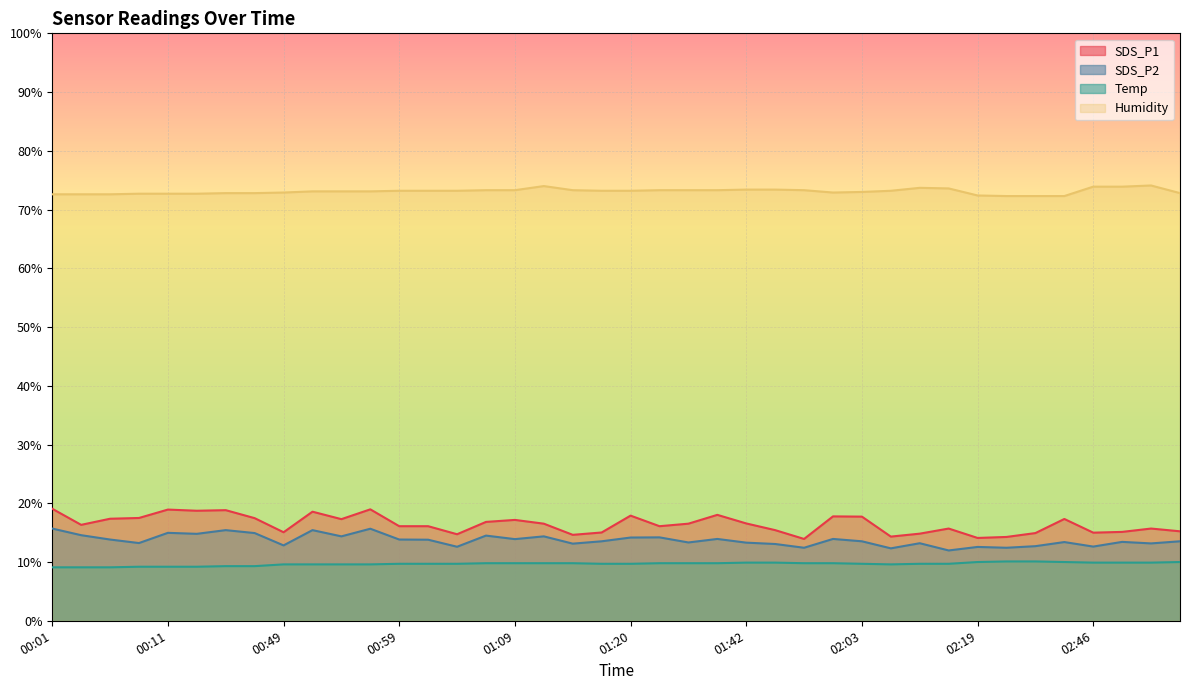

What is the total value across all series at 02:35?

110.0